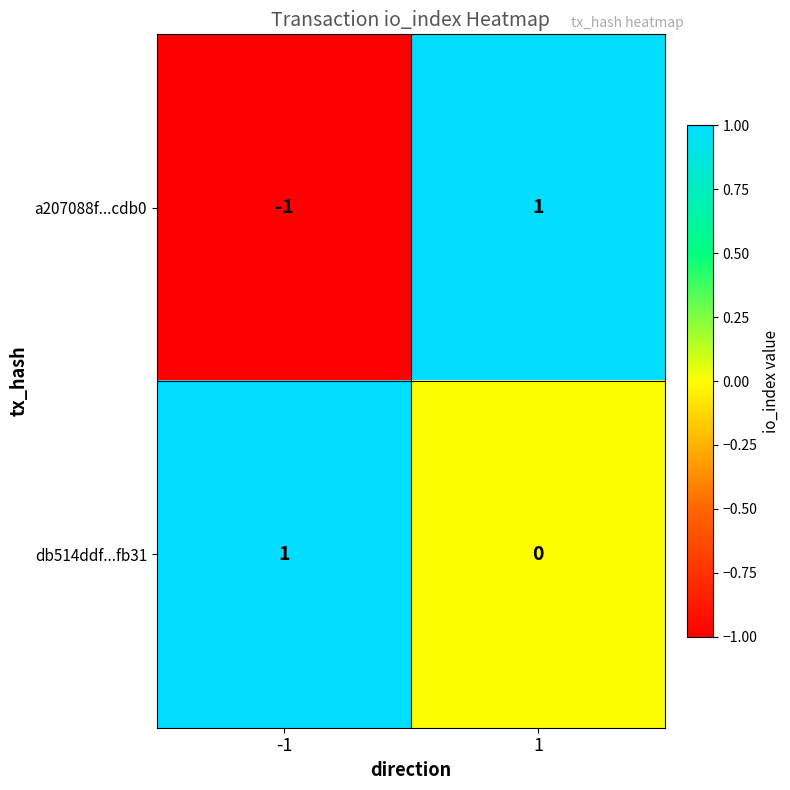

The a207088f...cdb0 series shows -1 at -1. True or false?

True